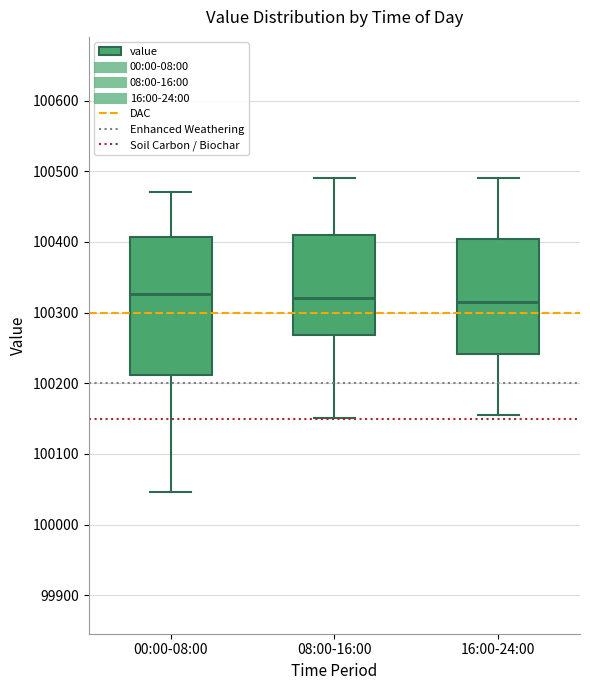

Where is the upper edge of the box for 08:00-16:00 on the y-axis? The values are not printed on the chart, so give them approximately, as read against the axis.

100410